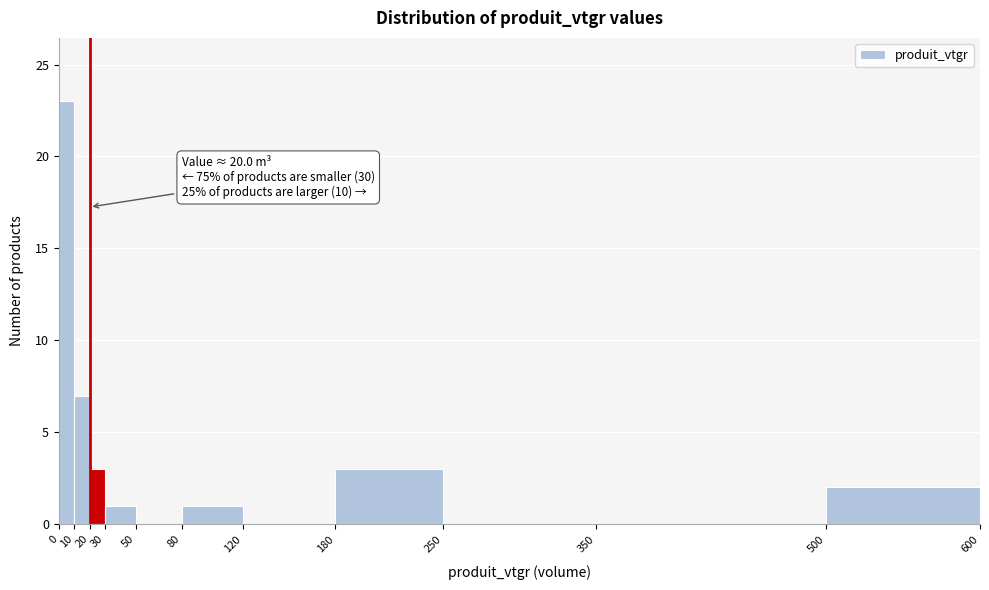

Which range on the x-axis has the tallest bar?

0 to 10